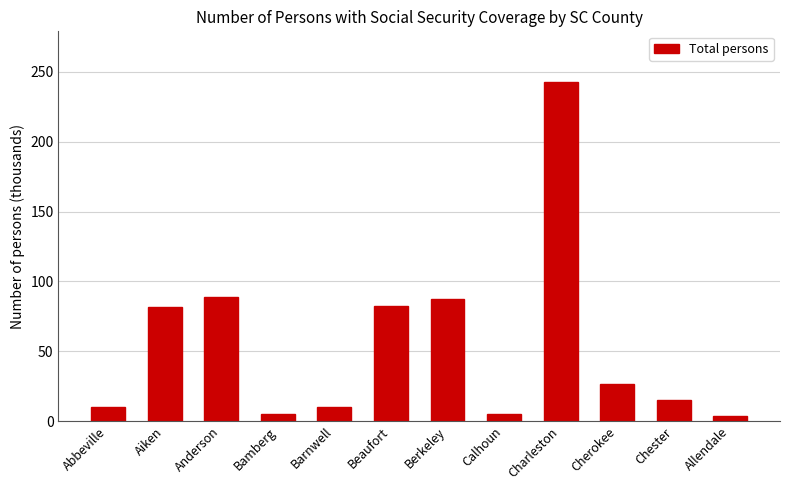

At which label does the data first exceed 26?

Aiken